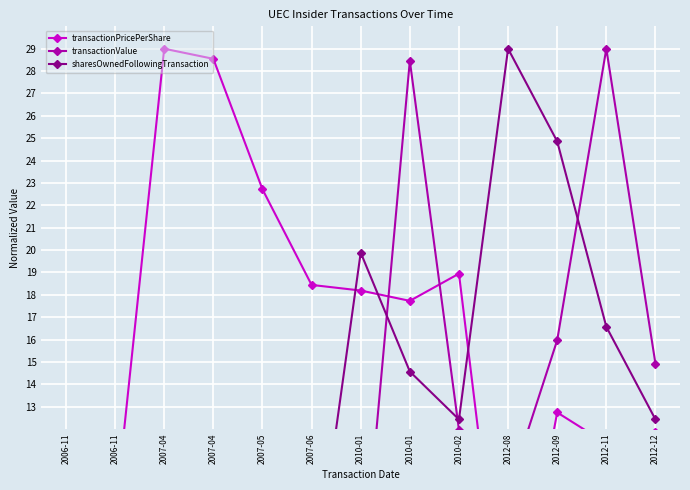

At how many categories does at least one series exceed 25?

5